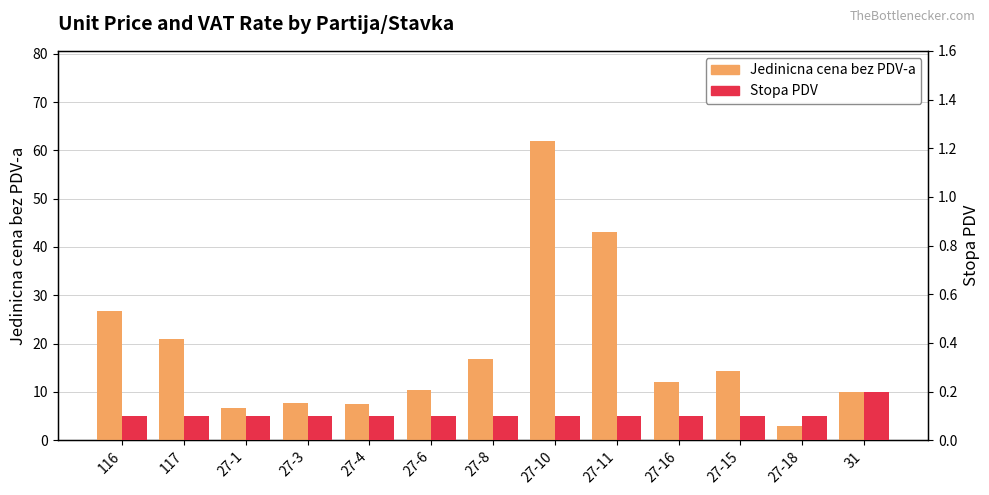

The Stopa PDV series shows 0.1 at 27-4. True or false?

True